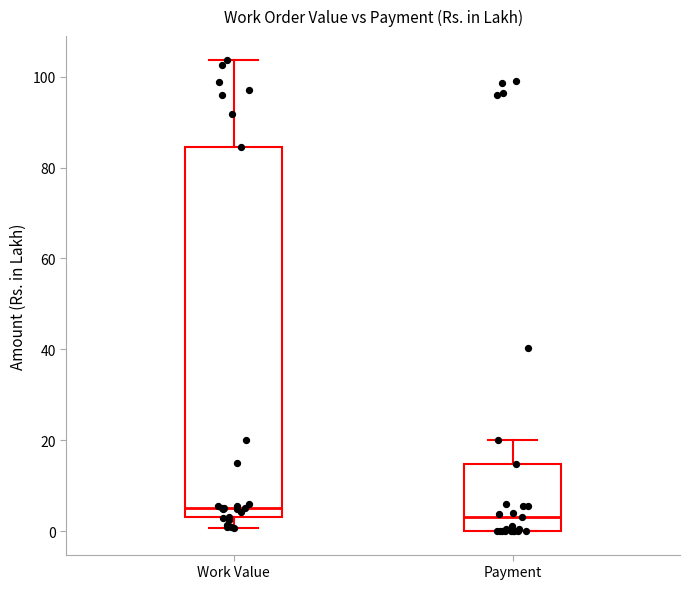

Comparing the boxes themselves (not the whiskers), which one is the tallest?

Work Value